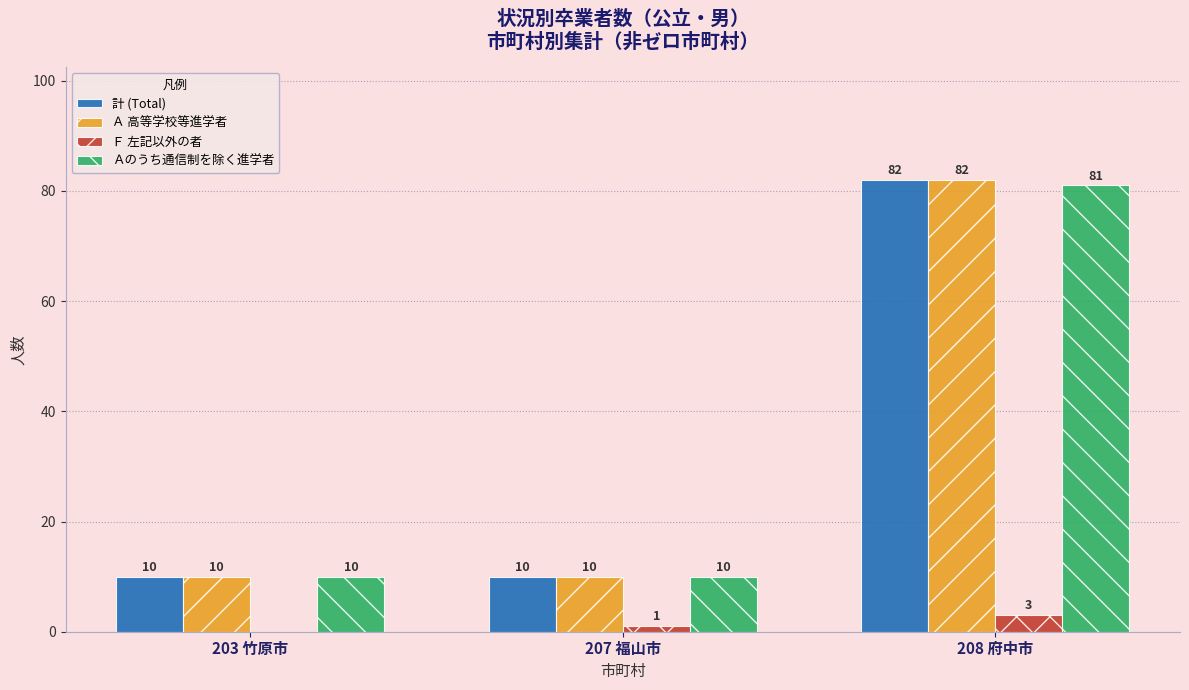

What is the sum of all Ａのうち通信制を除く進学者 values?

101